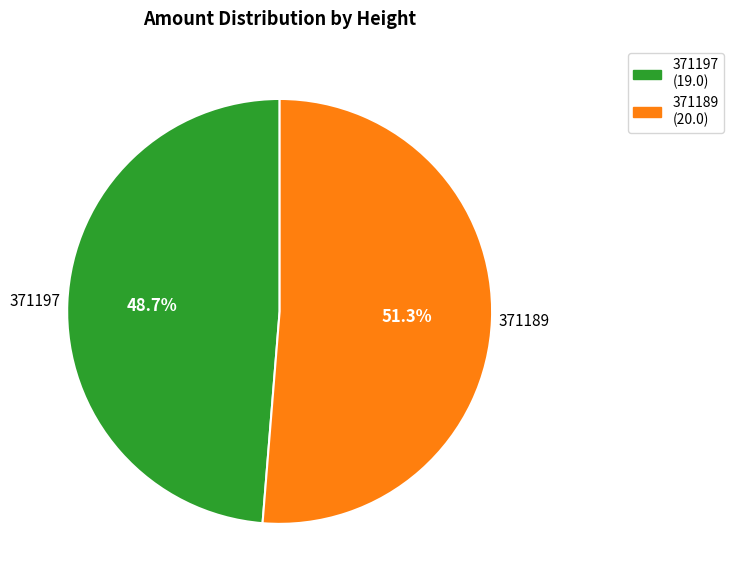

True or false: 371197 accounts for 49% of the total.

True